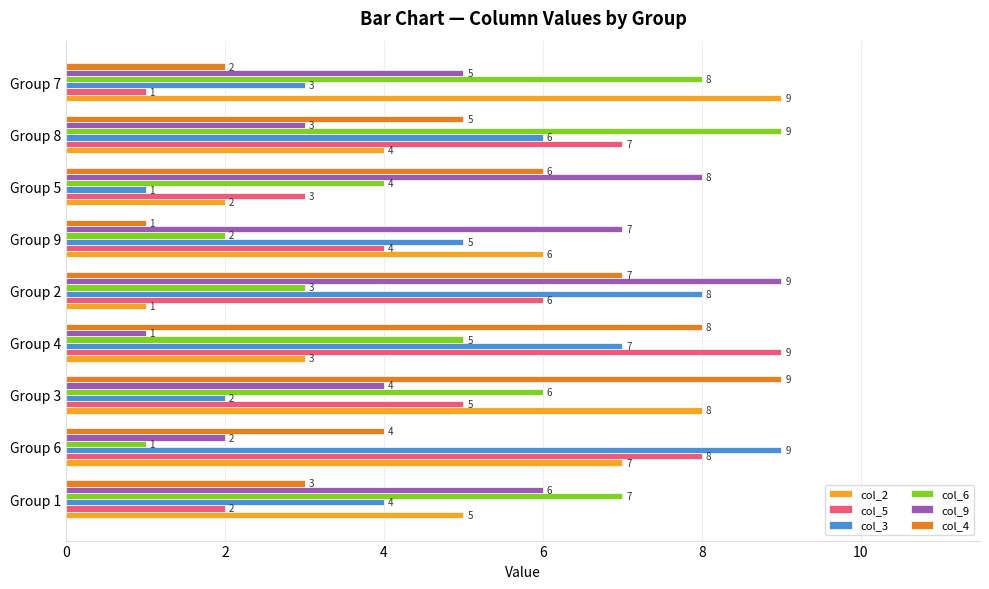

What is the greatest value displayed?

9